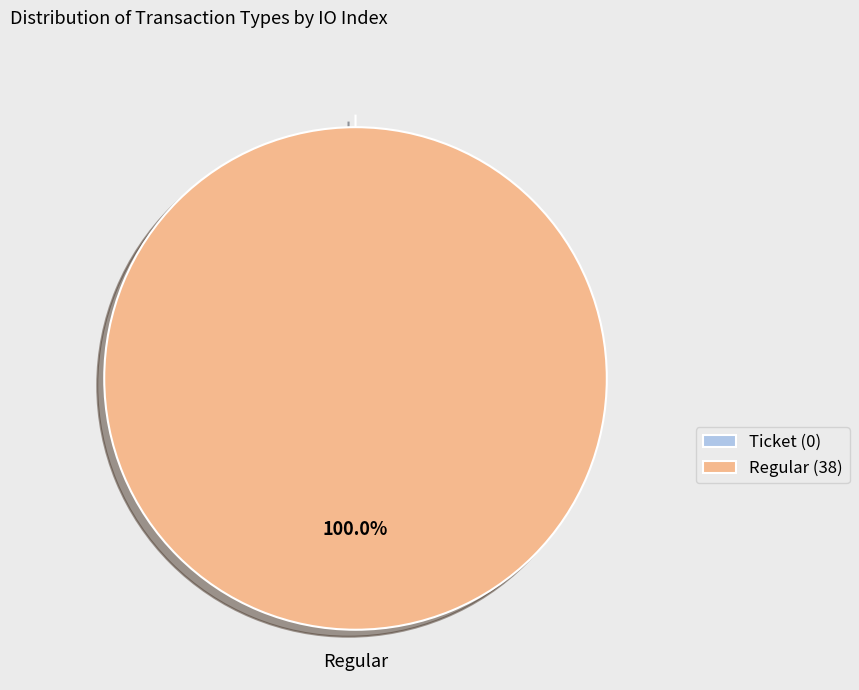

What is the smallest slice in the pie chart?

Ticket